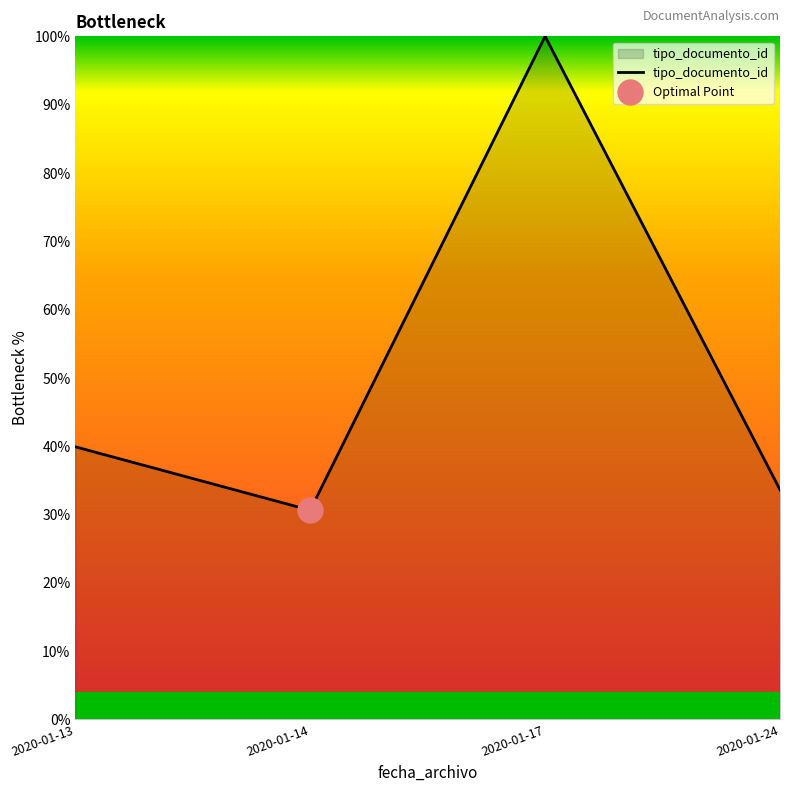

Reading left to right, transcribe all the data shown in this chart.

2020-01-13=39.9	2020-01-14=30.6	2020-01-17=100.0	2020-01-24=33.6